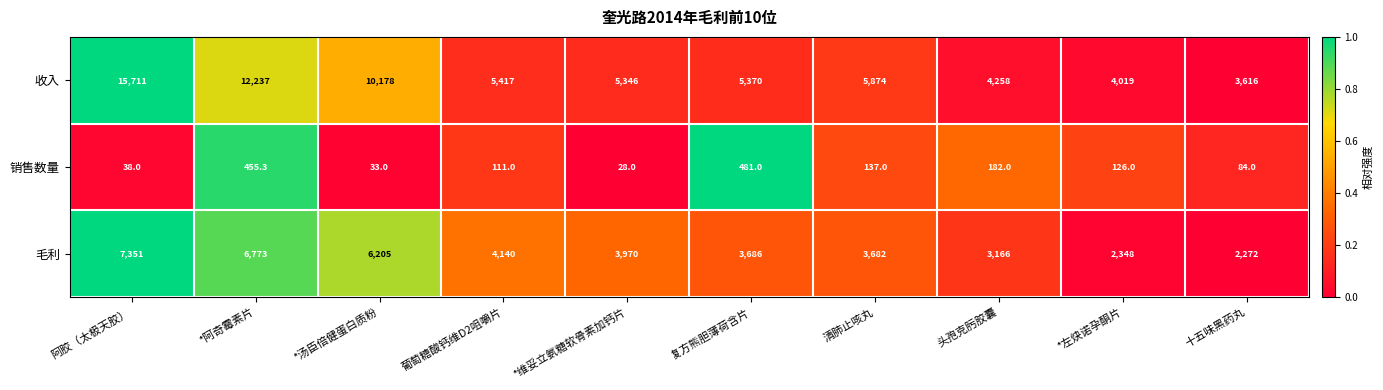

The 销售数量 series shows 111.0 at 葡萄糖酸钙维D2咀嚼片. True or false?

True